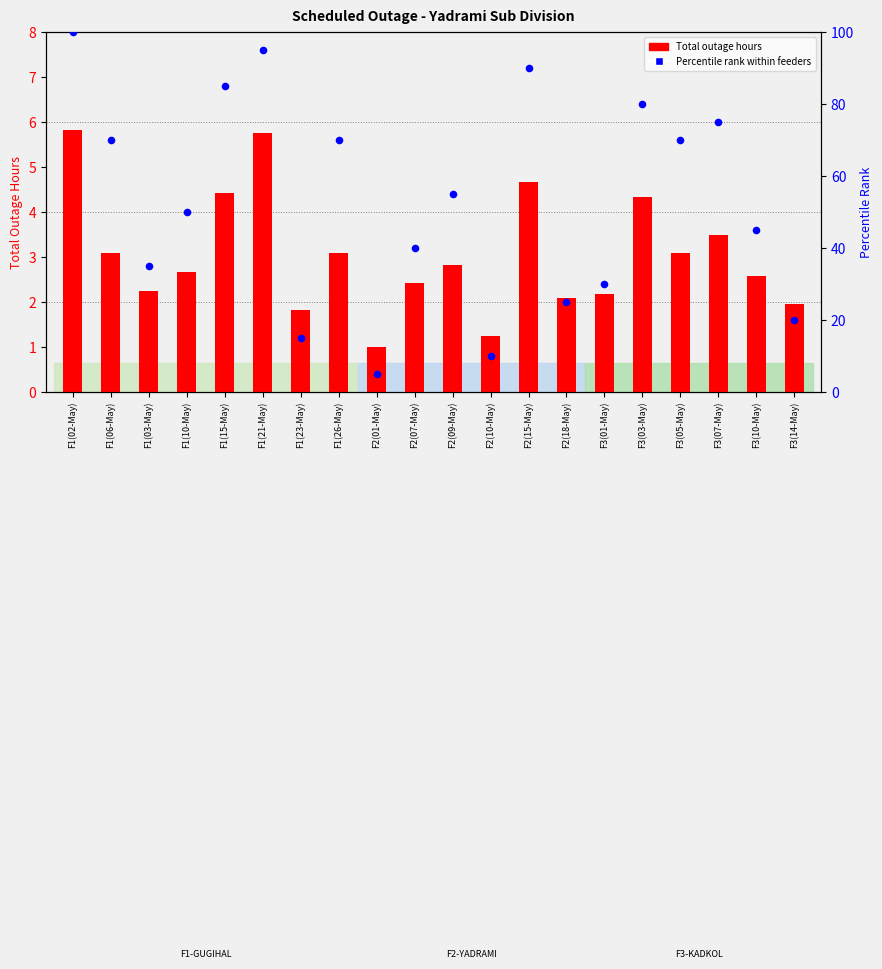

Is the value of Percentile rank within feeders at F3(03-May) greater than the value of Total Outage Hours at F3(07-May)?

Yes